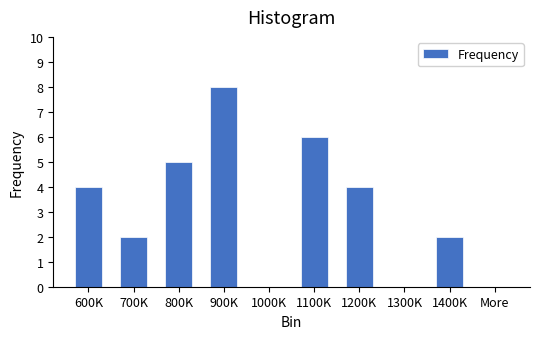

Reading left to right, list all the values displayed in this chart.

600K=4	700K=2	800K=5	900K=8	1000K=0	1100K=6	1200K=4	1300K=0	1400K=2	More=0